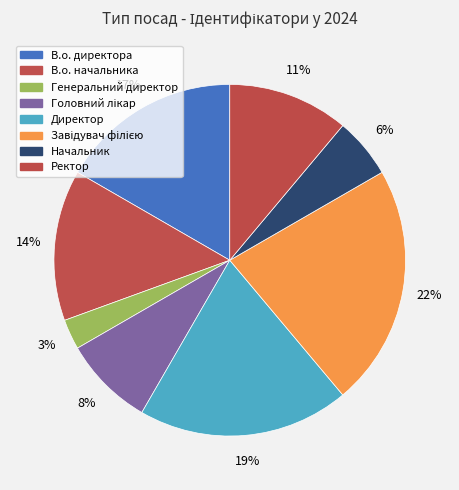

How many segments does this pie chart have?

8